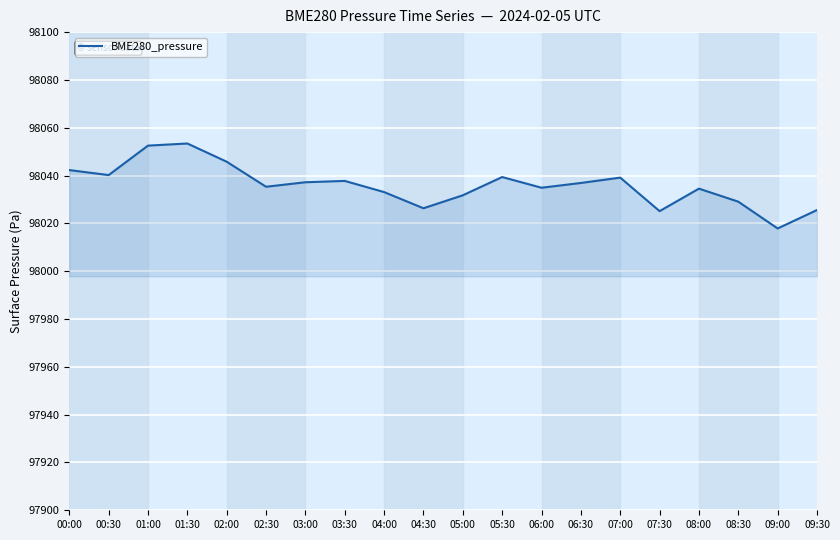

What position from the left is 06:00?

13